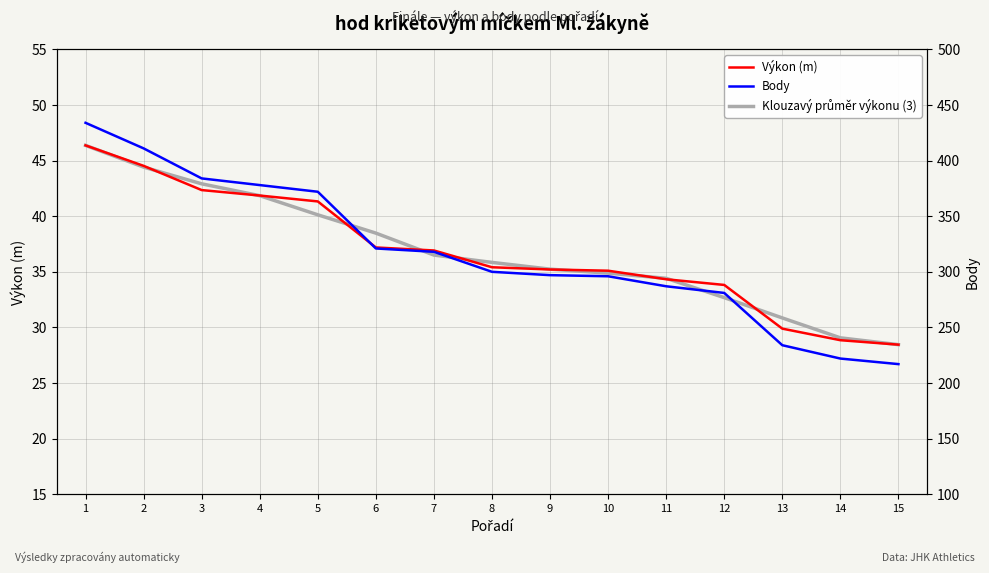

The Klouzavý průměr výkonu (3) series shows 28.4 at 15. True or false?

True